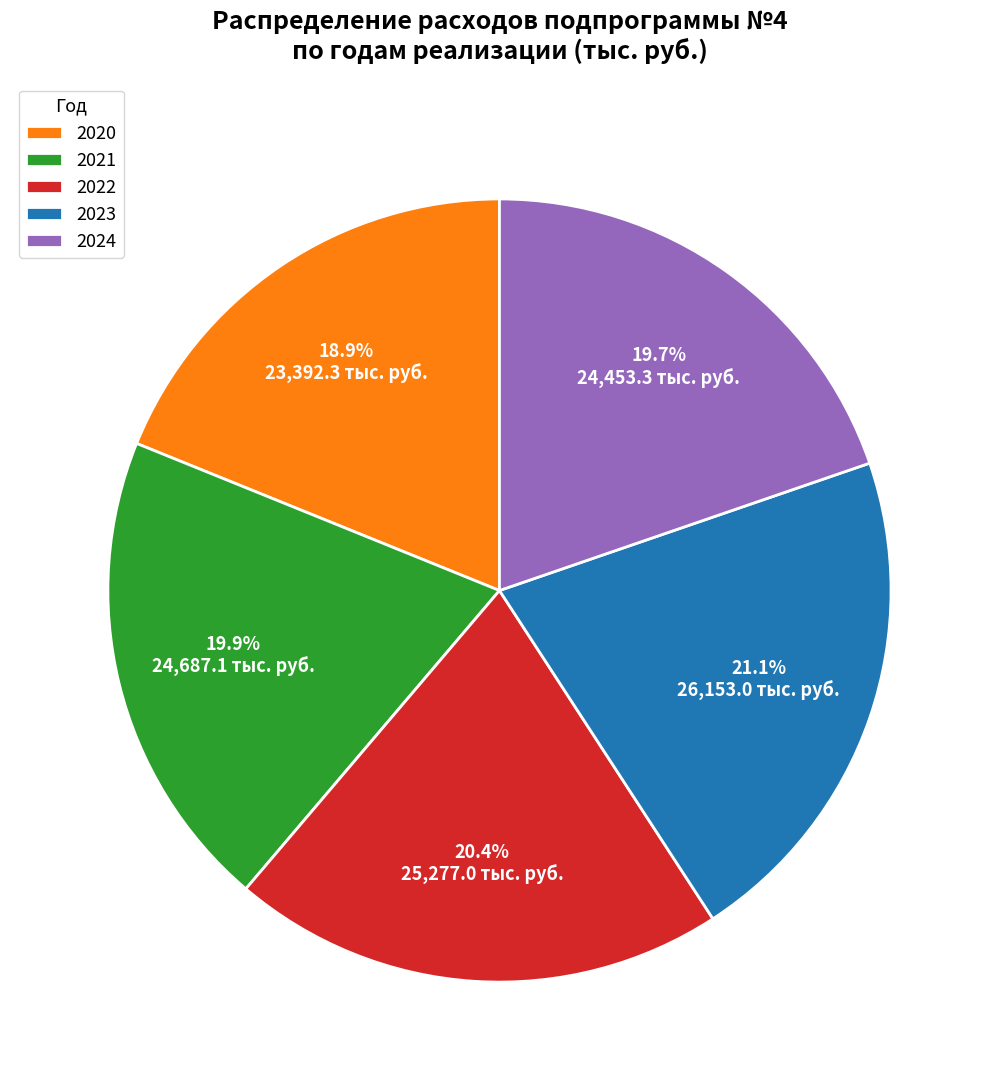

Does 2020 represent more than half of the total?

No